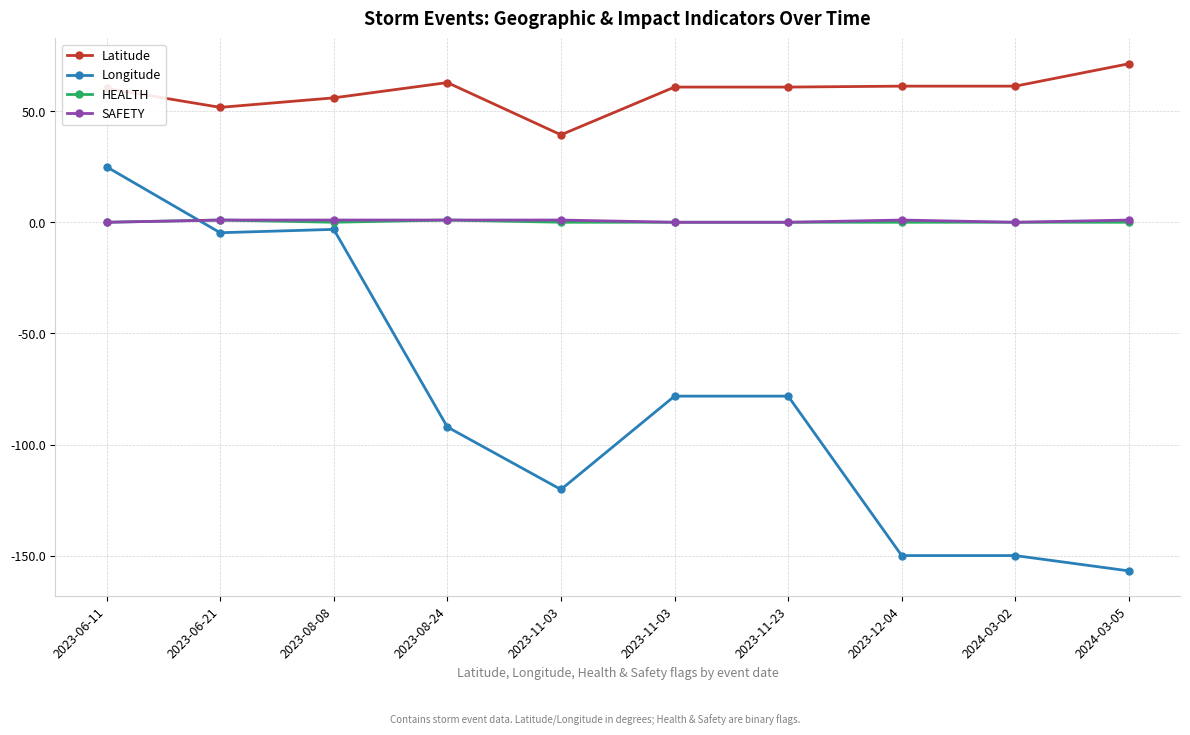

What is the difference between the Longitude values at 2023-11-03 and 2023-11-23?

42.0